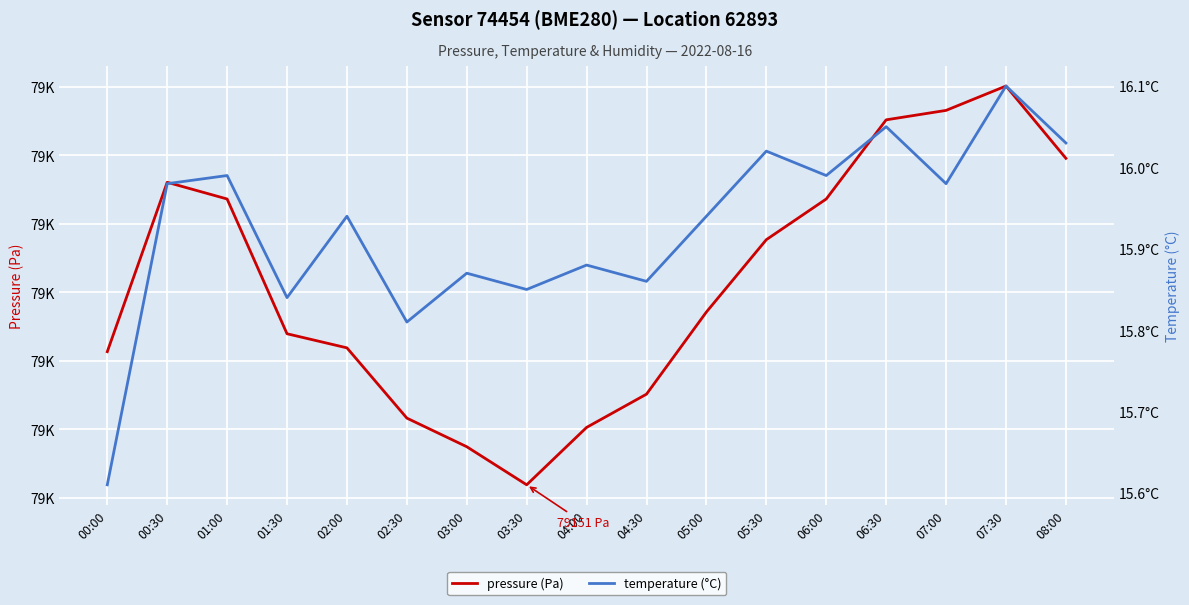

Which category has the lowest value across all series?

00:00